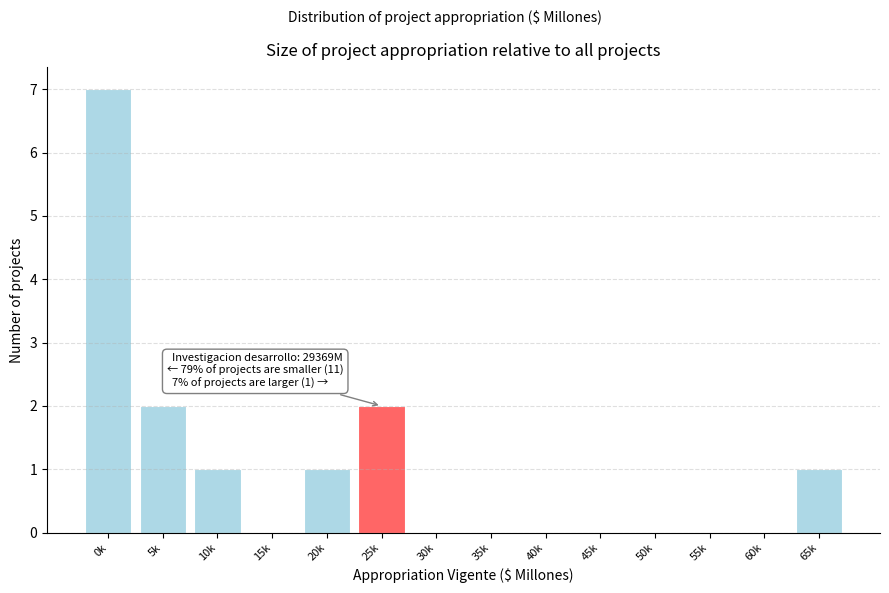

Reading right to left, extract all data points from this chart.

65k=1	60k=0	55k=0	50k=0	45k=0	40k=0	35k=0	30k=0	25k=2	20k=1	15k=0	10k=1	5k=2	0k=7